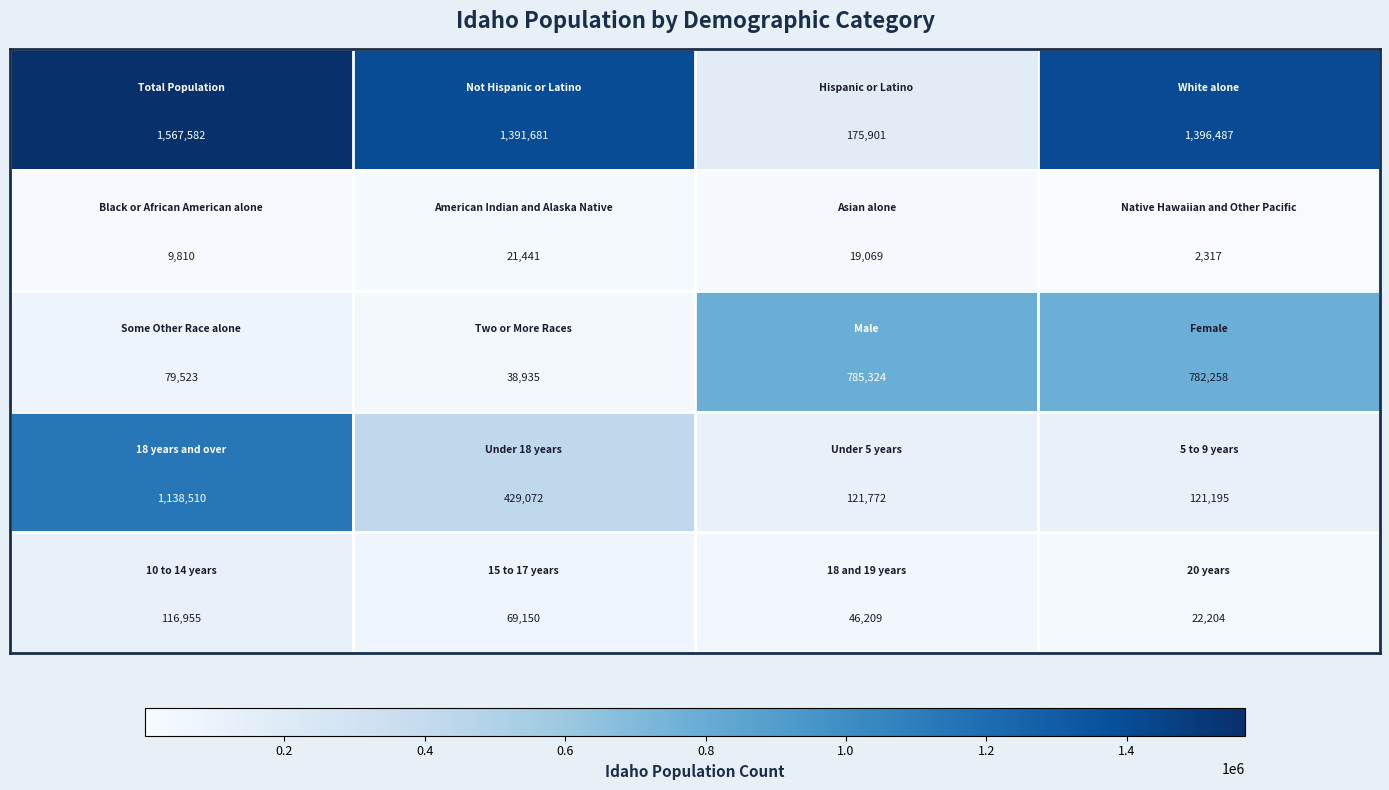

What is the maximum value shown in the chart?

1567582